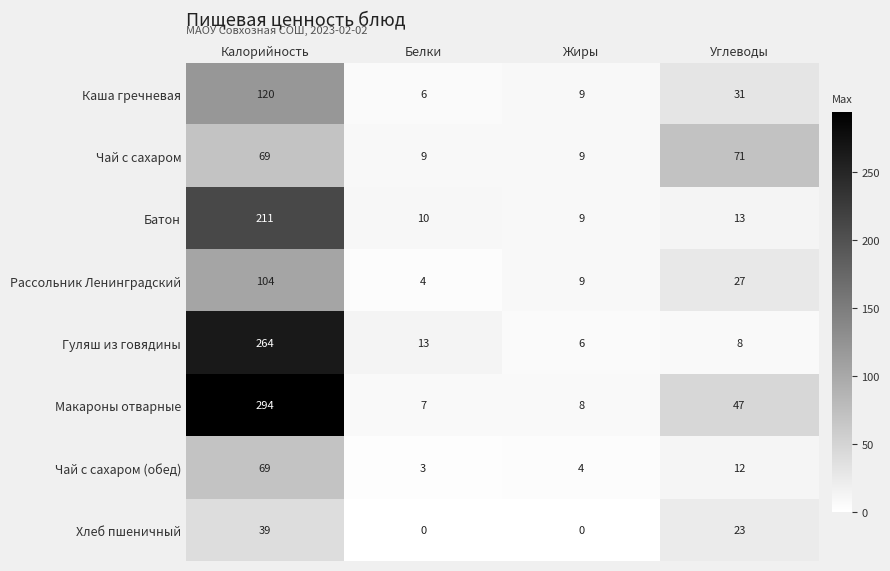

Is it true that Макароны отварные equals 11 at Белки?

False